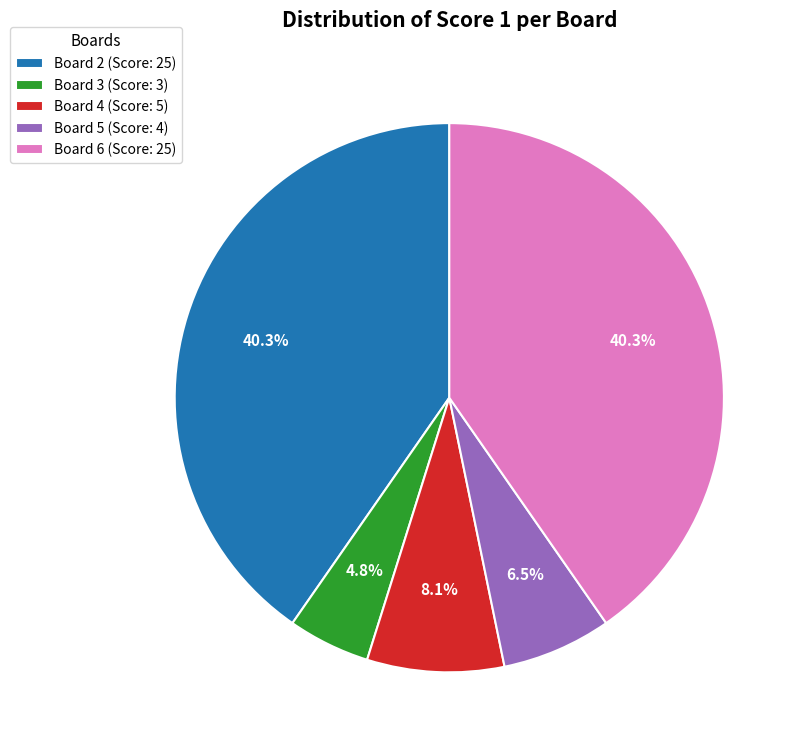

Which slice is the smallest?

Board 3 (Score: 3)